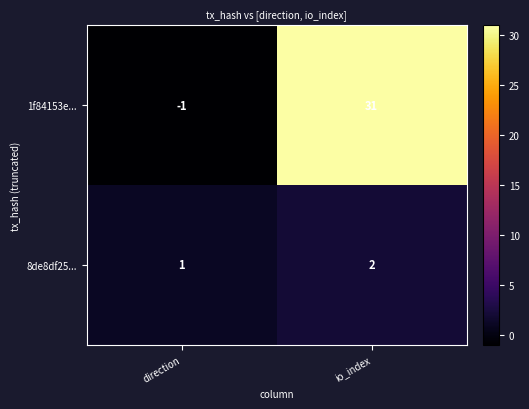

Which label corresponds to the largest value in the chart?

io_index